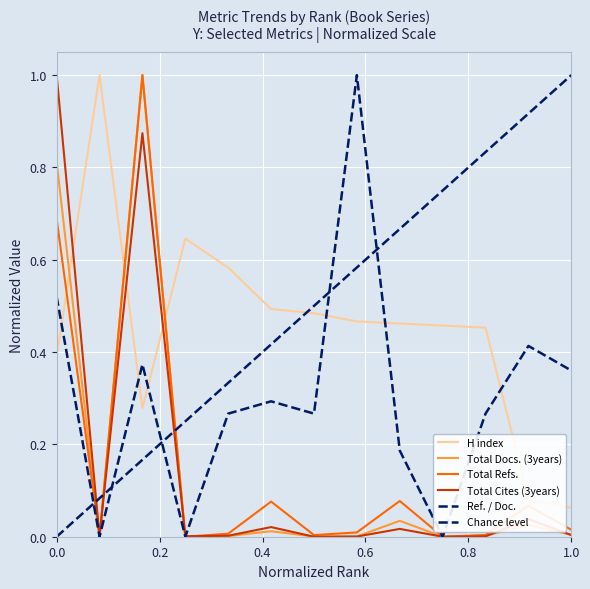

Which series has the largest total across all categories?

H index